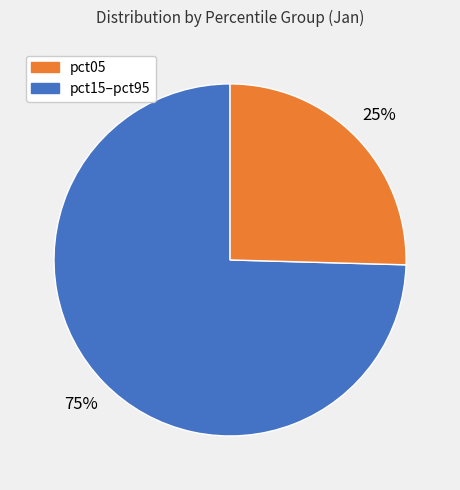

Is there a majority slice in this chart?

Yes